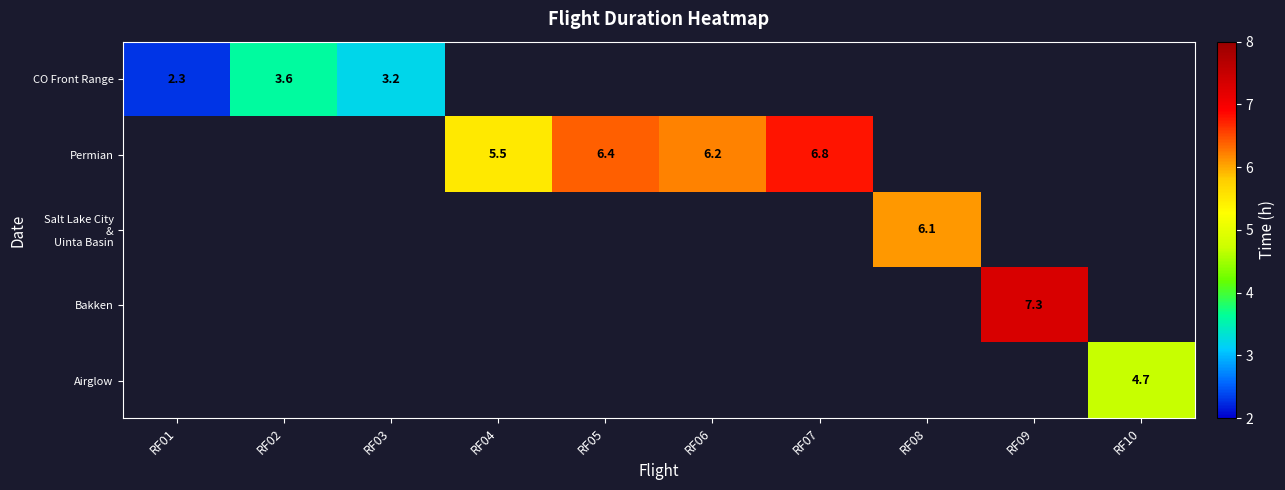

What is the minimum value shown in the chart?

2.3